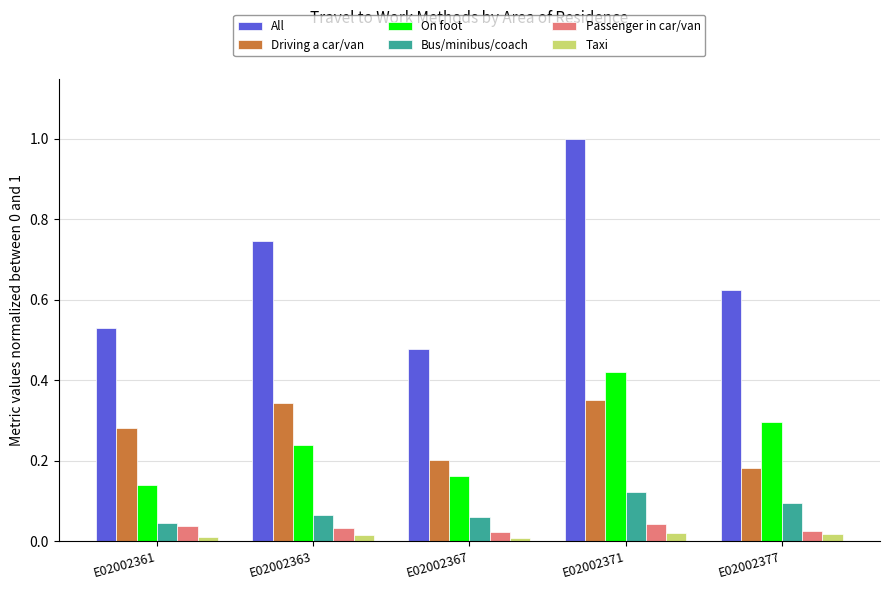

How many groups of bars are there?

5